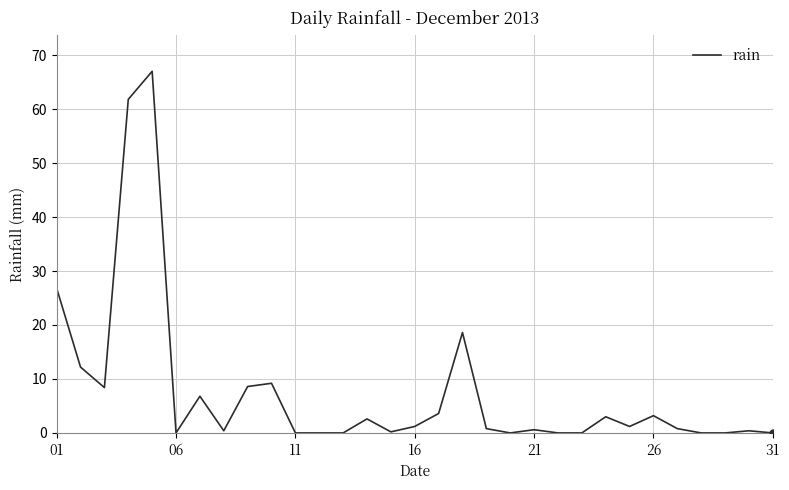

How many lines are shown in the chart?

1